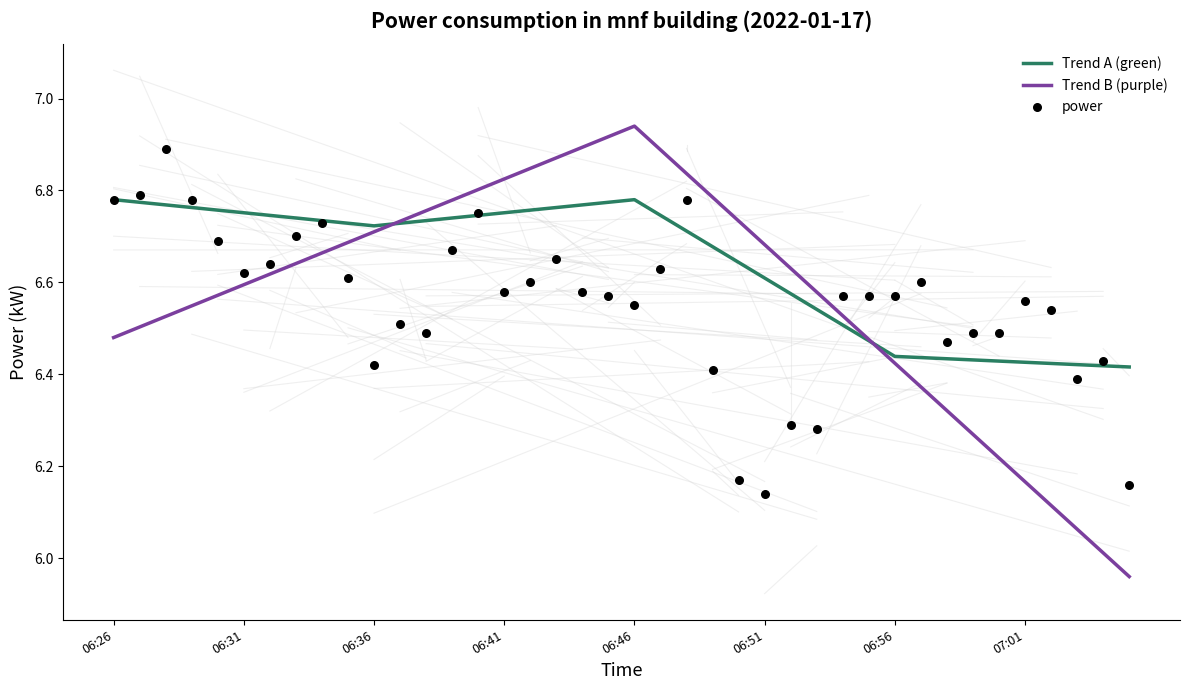

What is the change in value from 06:29 to 06:59?

-0.3